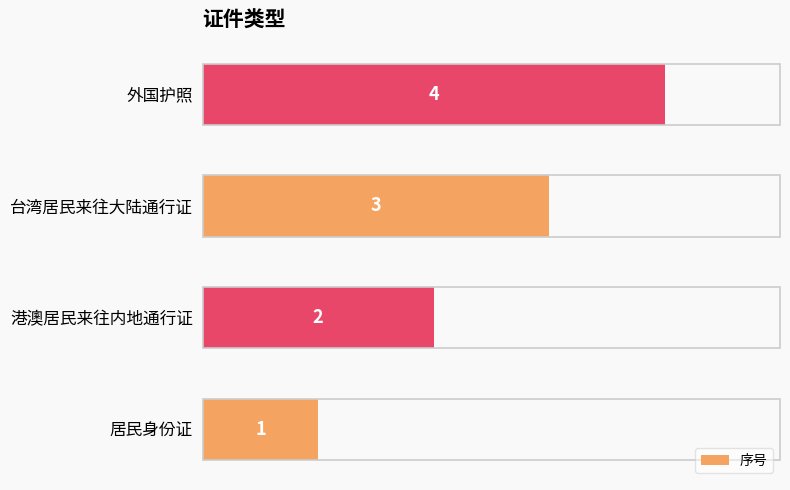

Which category has the highest value across all series?

外国护照